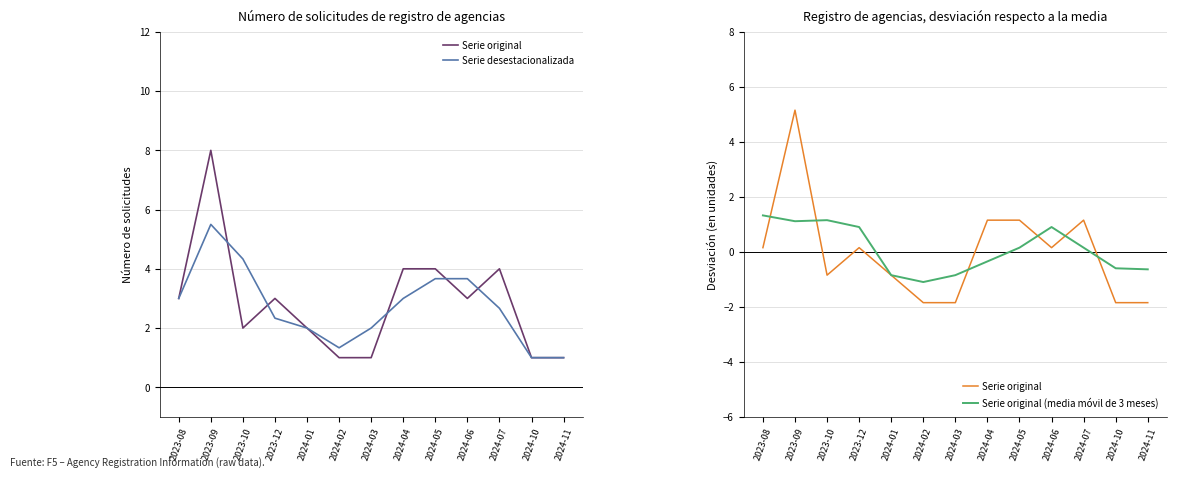

True or false: Serie original (media móvil de 3 meses) has a value of -1.4 at 2024-01.

False